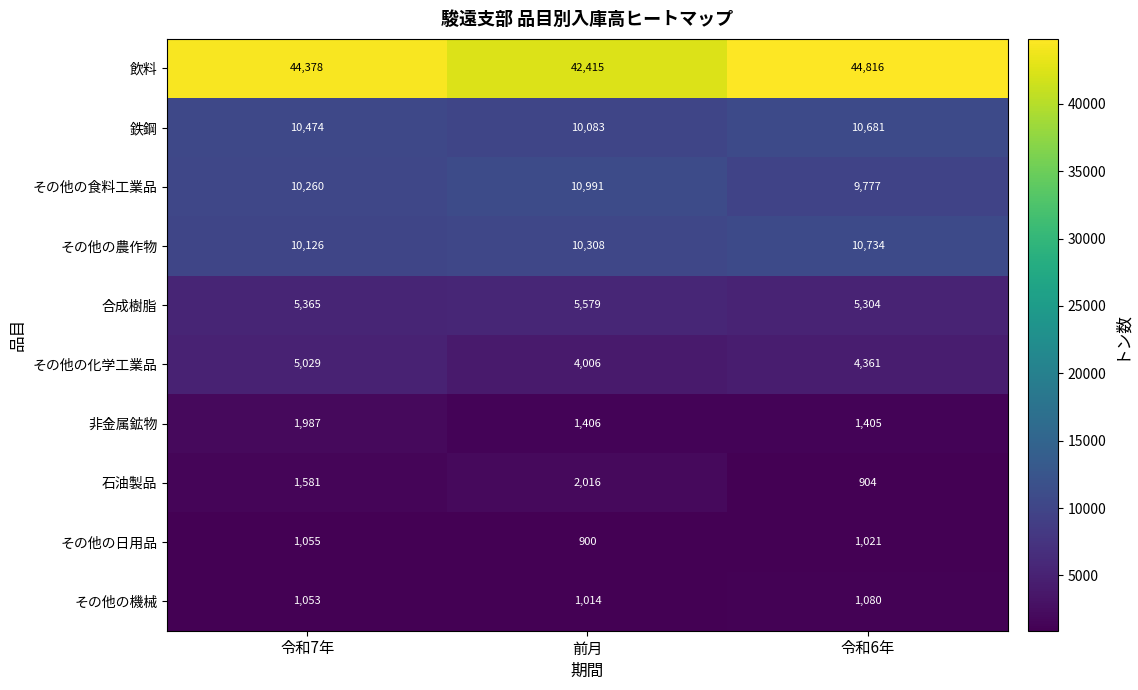

Rank the series at 令和6年 from highest to lowest value.

飲料, その他の農作物, 鉄鋼, その他の食料工業品, 合成樹脂, その他の化学工業品, 非金属鉱物, その他の機械, その他の日用品, 石油製品